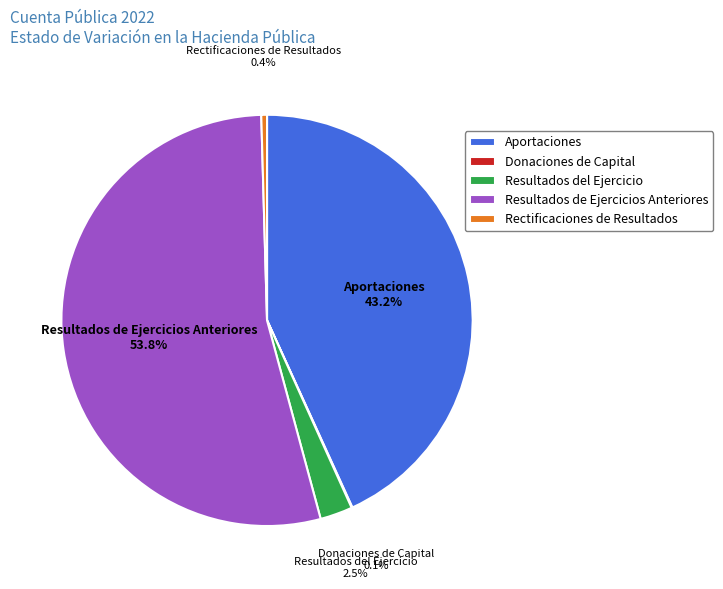

Approximately how many times larger is the value at Resultados del Ejercicio compared to Aportaciones?

0.1